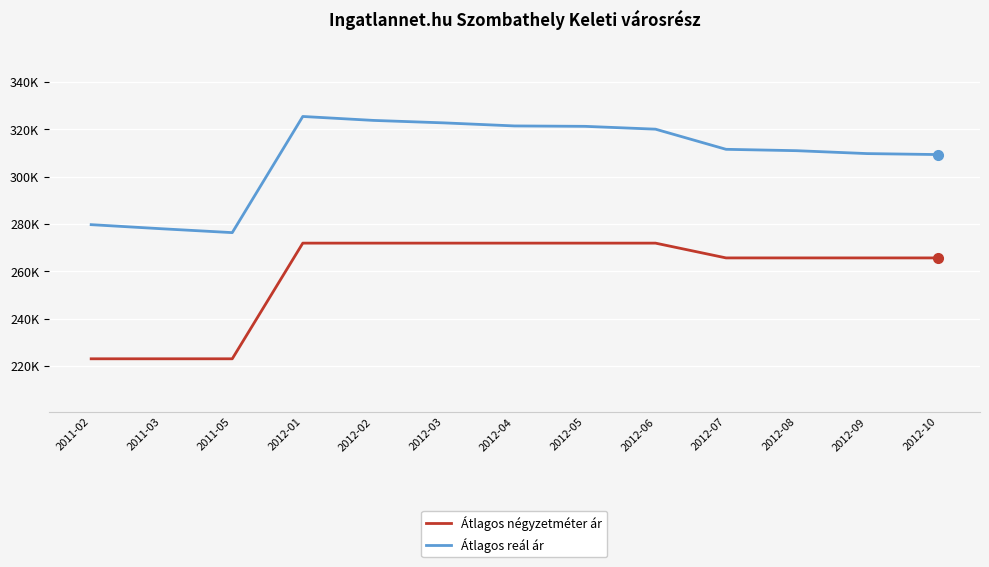

True or false: Átlagos négyzetméter ár and Átlagos reál ár cross at least once.

False